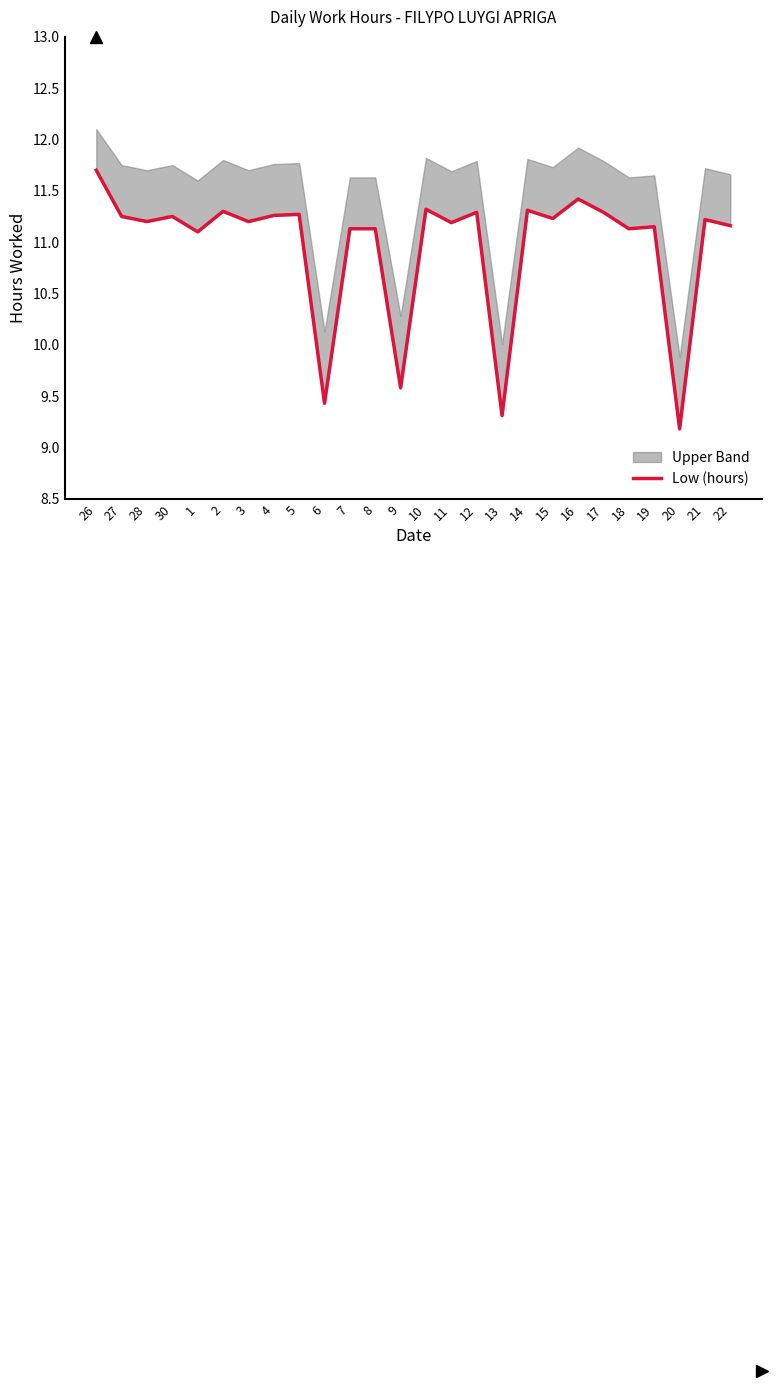

At which category does the data reach its first local peak?

30